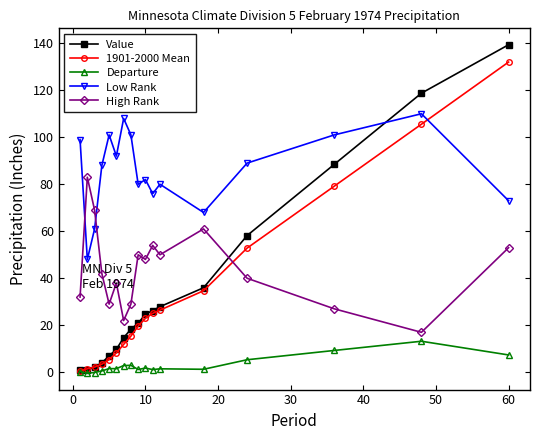

What is the smallest value displayed?

-0.4